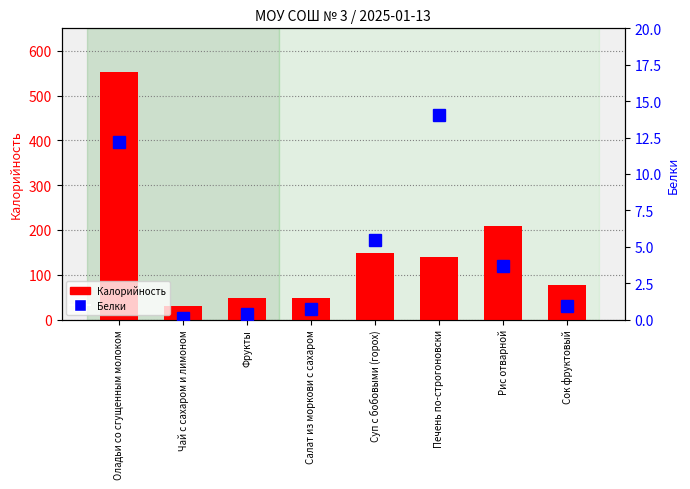

Which series has the widest spread of values?

Калорийность